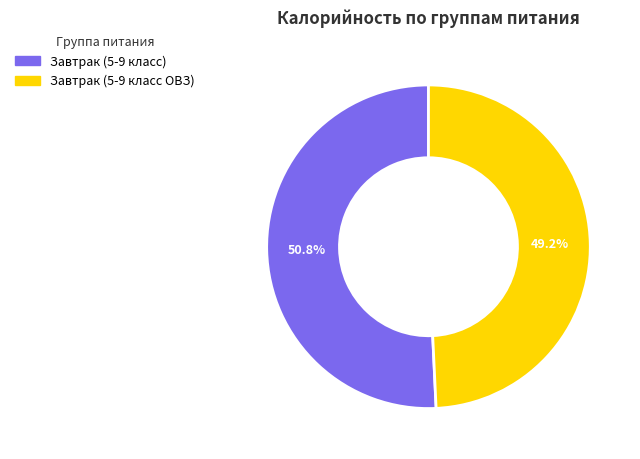

What is the smallest slice in the pie chart?

Завтрак (5-9 класс ОВЗ)